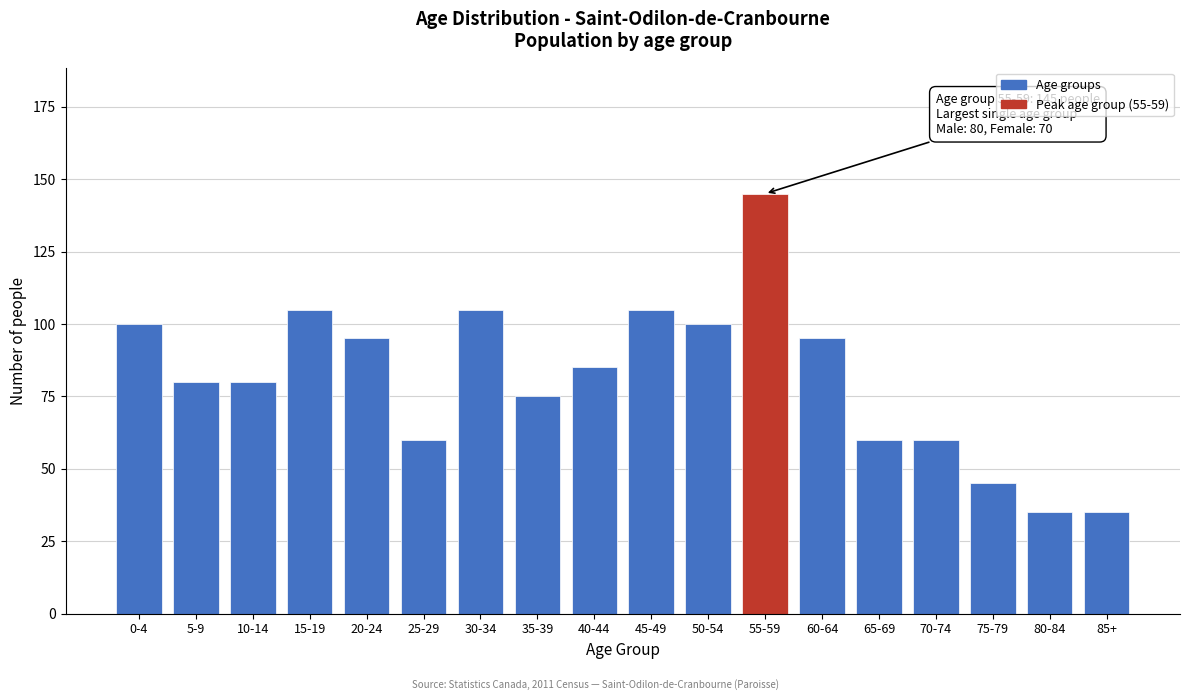

Reading right to left, extract all data points from this chart.

85+=35	80-84=35	75-79=45	70-74=60	65-69=60	60-64=95	55-59=145	50-54=100	45-49=105	40-44=85	35-39=75	30-34=105	25-29=60	20-24=95	15-19=105	10-14=80	5-9=80	0-4=100